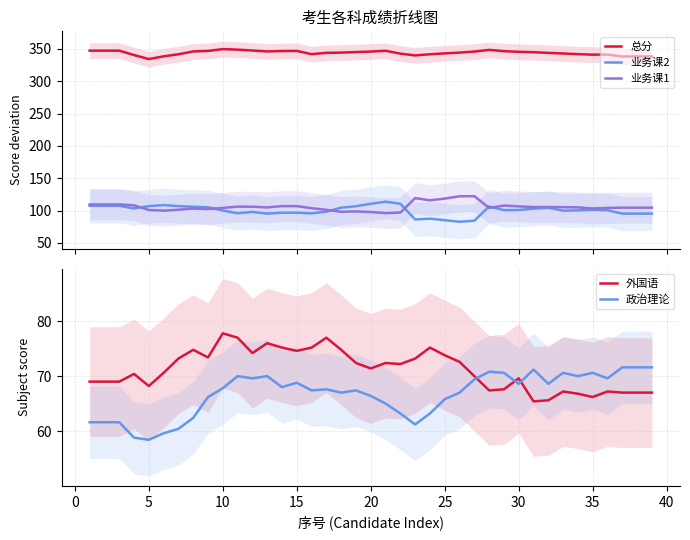

What is the minimum value for 总分?

334.2